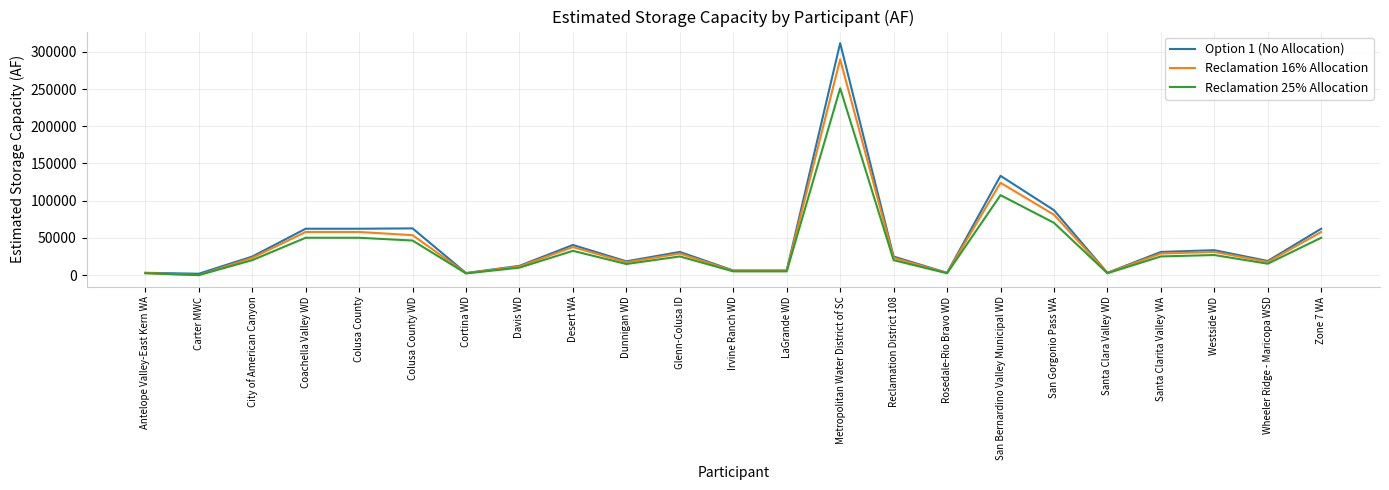

What is the difference between the maximum and second lowest values in the Reclamation 16% Allocation series?

287355.1